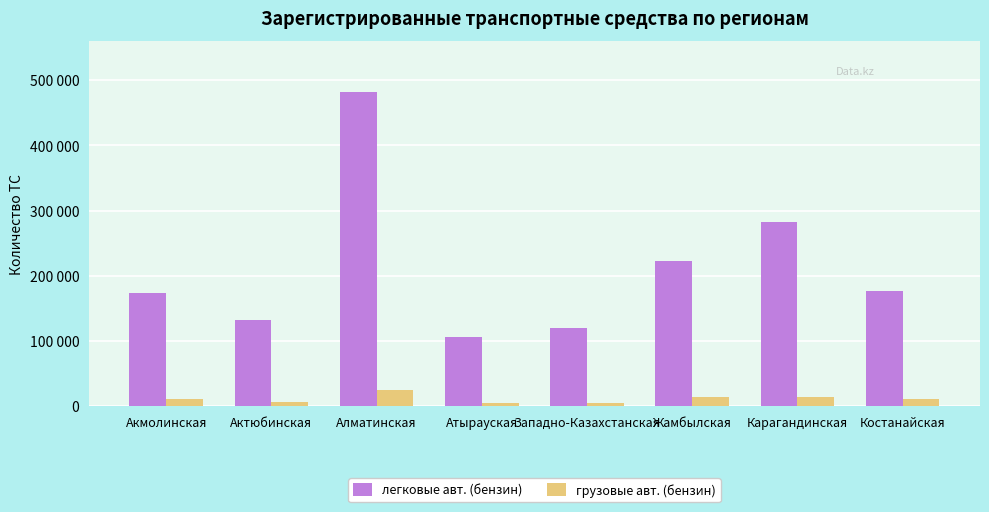

What is the difference between the грузовые авт. (бензин) values at Атырауская and Жамбылская?

8586